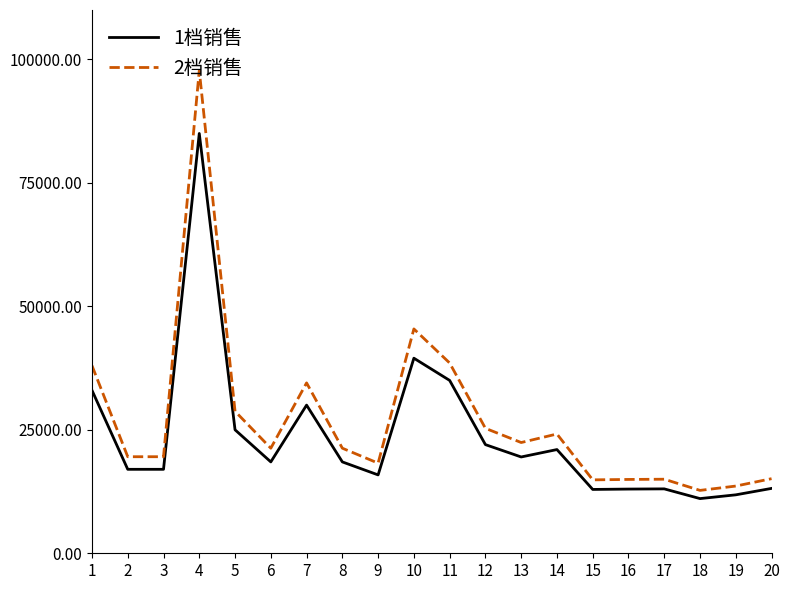

Rank the series by their maximum value, from lowest to highest.

1档销售, 2档销售